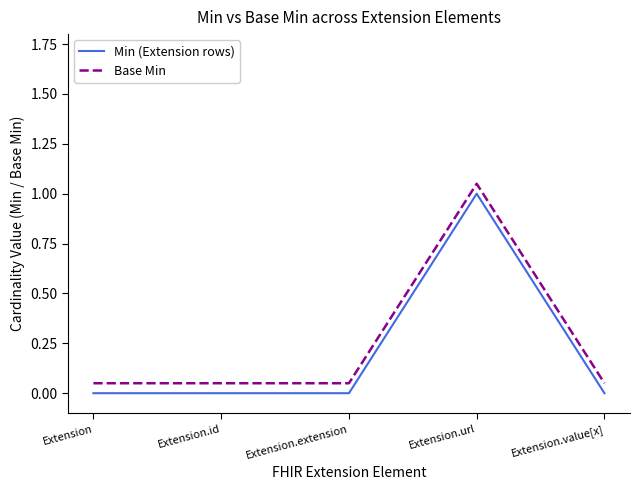

At which category is the sum across all series the highest?

Extension.url